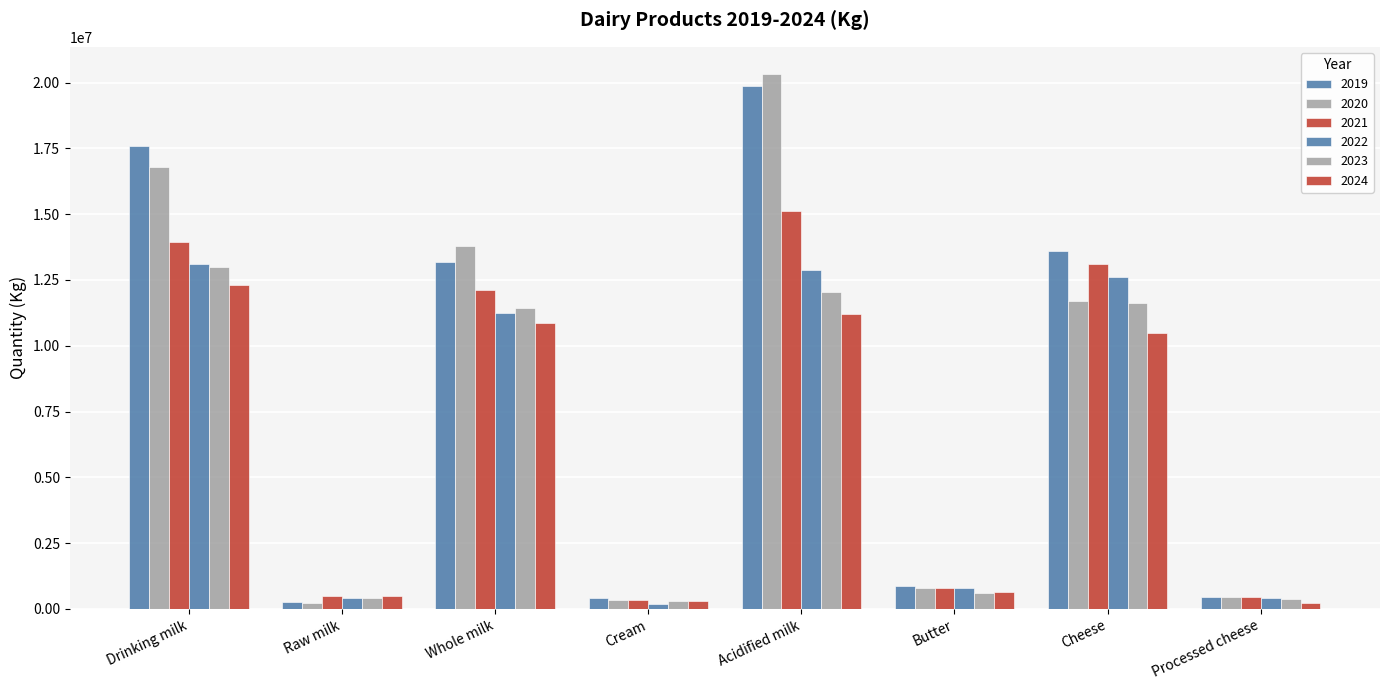

What is the value of the 2024 bar at the 4th from the left?

312370